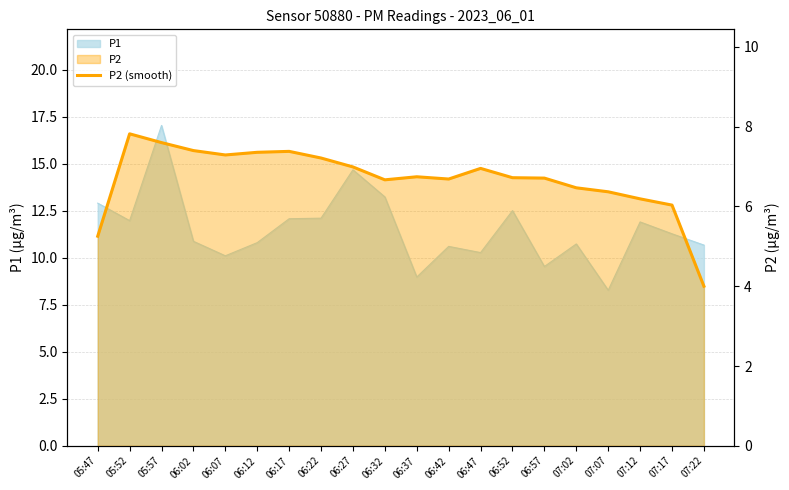

Between 06:02 and 06:37, which is larger?

06:02